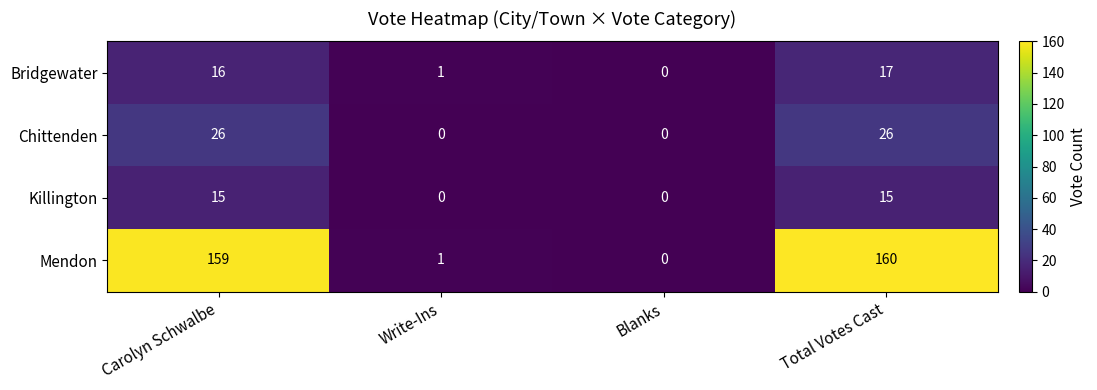

Reading right to left, what are all the values shown in this chart?

Bridgewater: Total Votes Cast=17	Blanks=0	Write-Ins=1	Carolyn Schwalbe=16
Chittenden: Total Votes Cast=26	Blanks=0	Write-Ins=0	Carolyn Schwalbe=26
Killington: Total Votes Cast=15	Blanks=0	Write-Ins=0	Carolyn Schwalbe=15
Mendon: Total Votes Cast=160	Blanks=0	Write-Ins=1	Carolyn Schwalbe=159